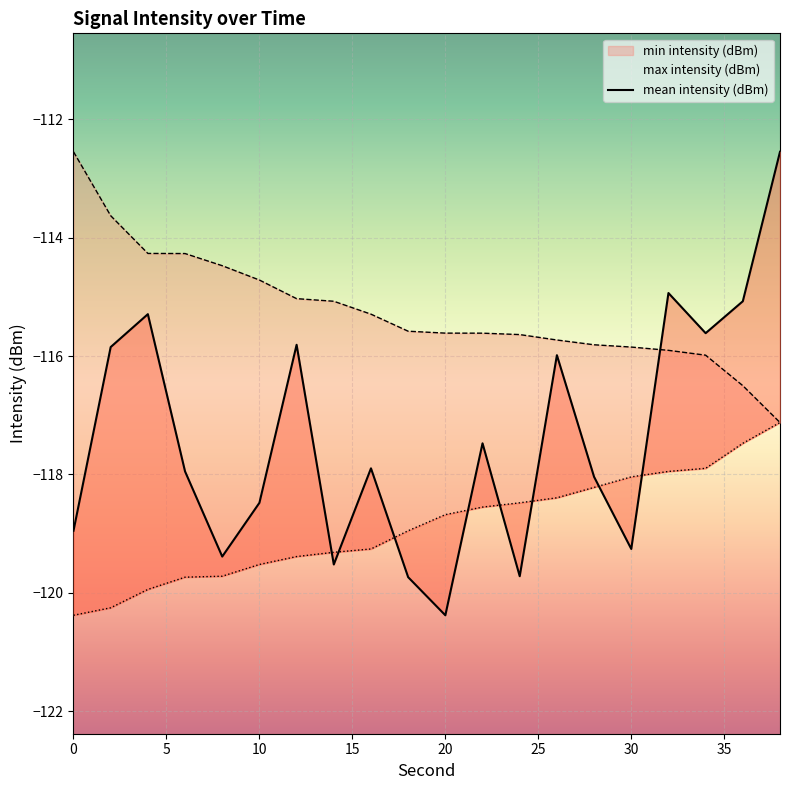

Reading left to right, list all the values displayed in this chart.

-119.0	-115.8	-115.3	-117.9	-119.4	-118.5	-115.8	-119.5	-117.9	-119.7	-120.4	-117.5	-119.7	-116.0	-118.0	-119.3	-114.9	-115.6	-115.1	-112.6